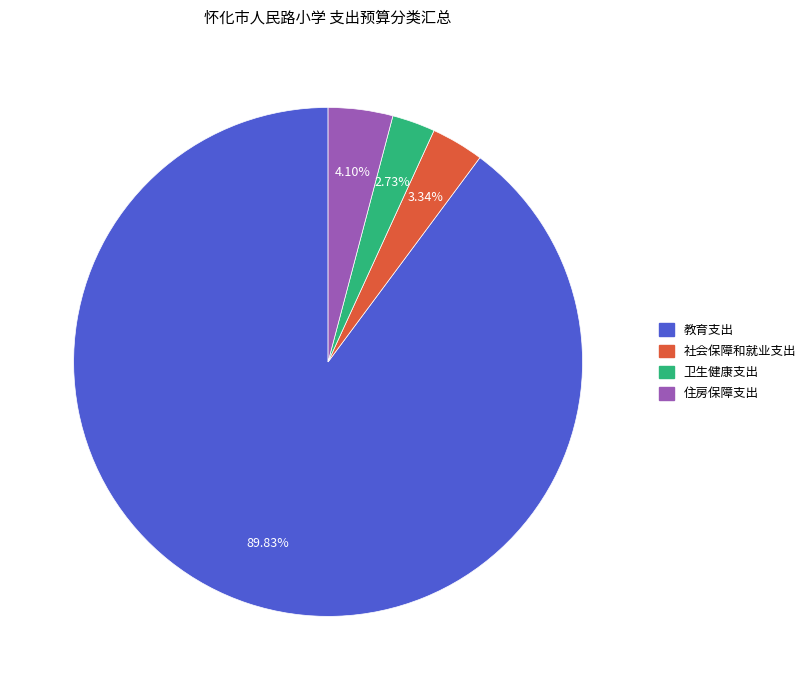

Which category has the biggest portion of the pie?

教育支出